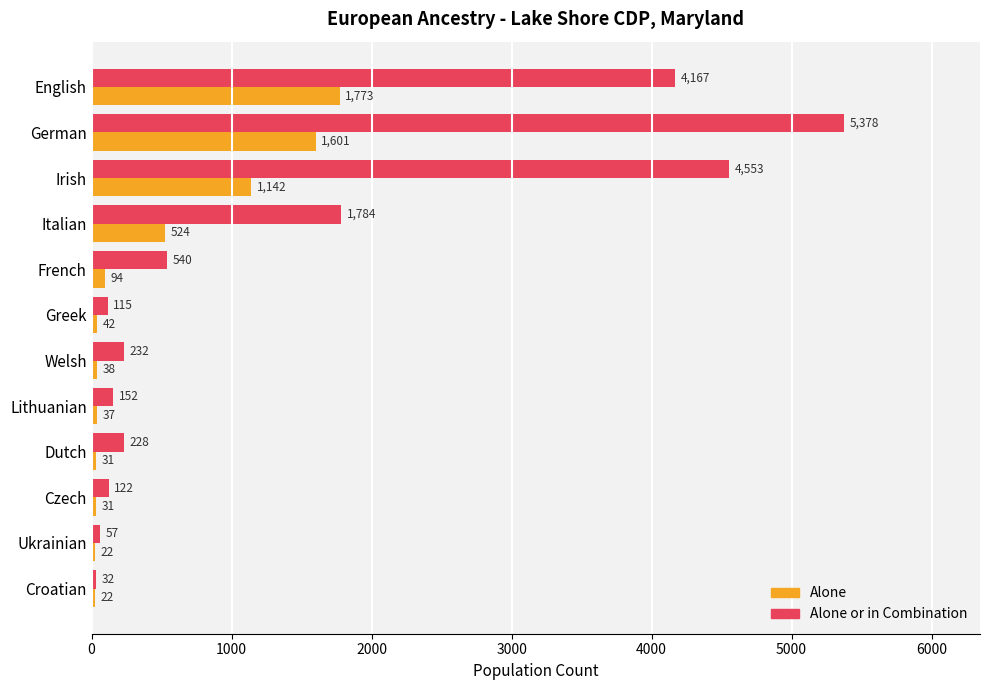

What is the sum of all Alone or in Combination values?

17360